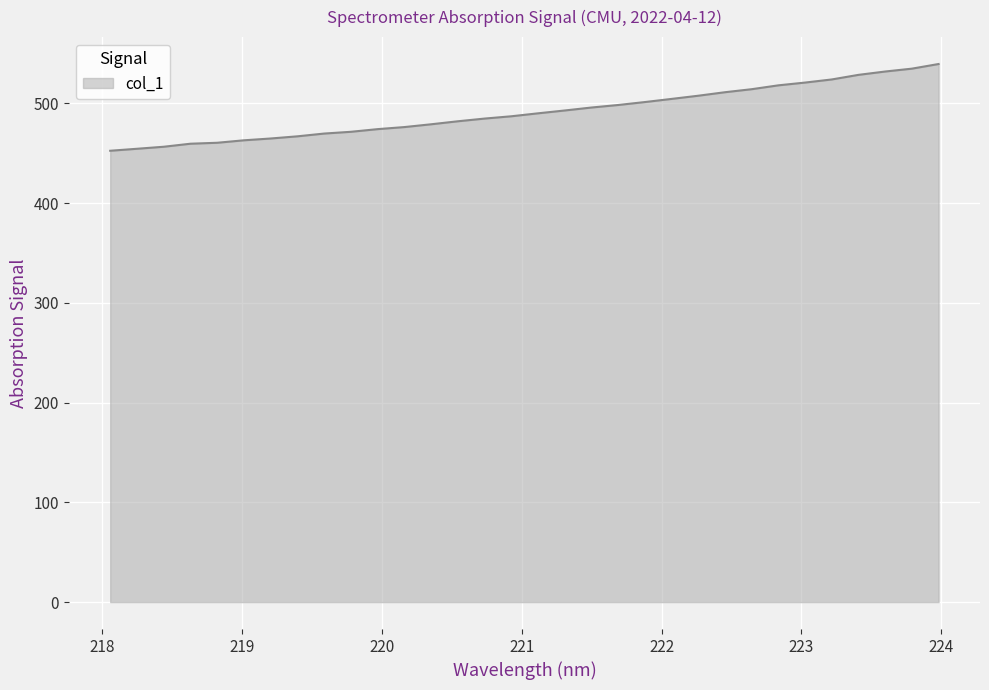

How many lines are shown in the chart?

1